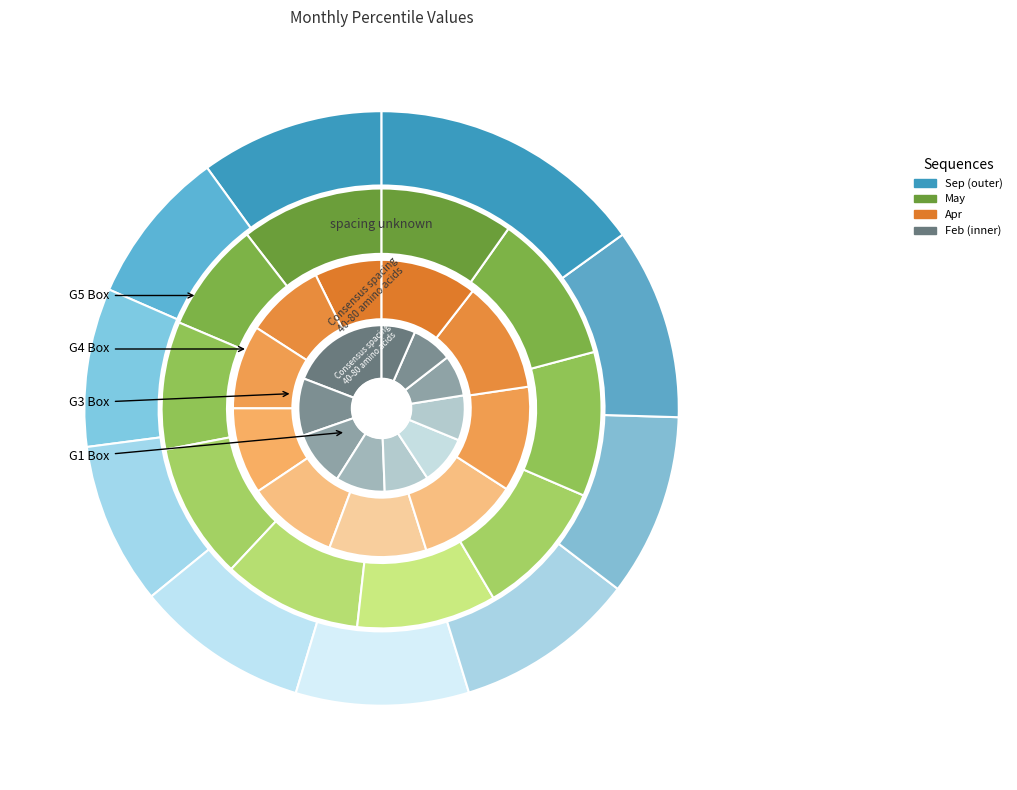

Is it true that pct45 is 9% of the pie?

True